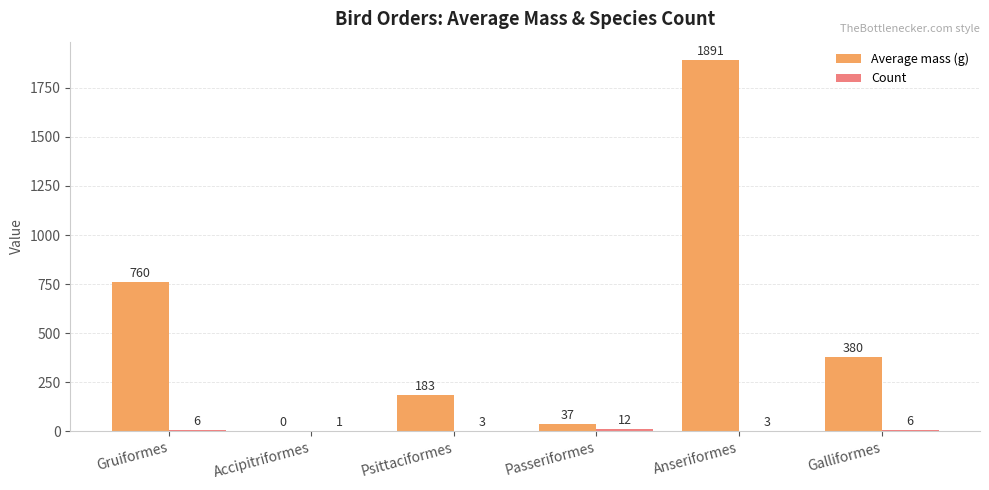

How many distinct data groups are displayed?

2